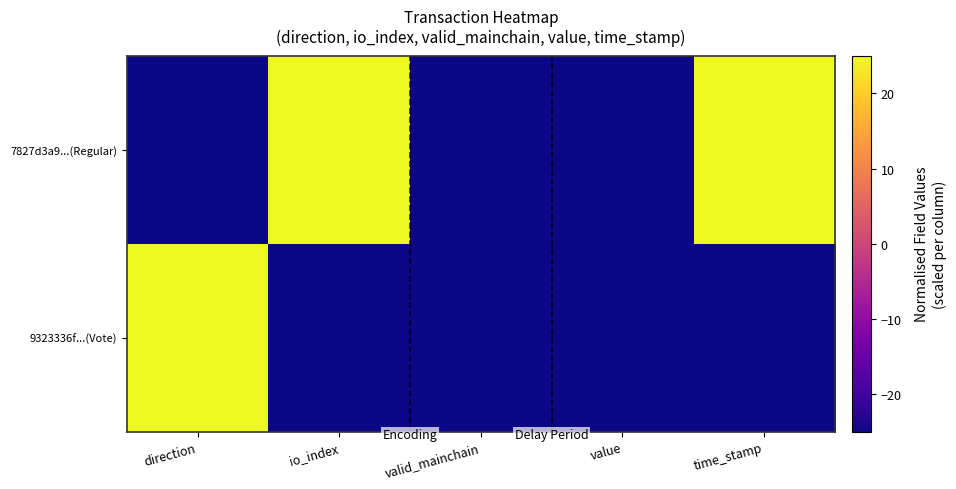

List the series in order of their peak value, highest first.

7827d3a9...(Regular), 9323336f...(Vote)